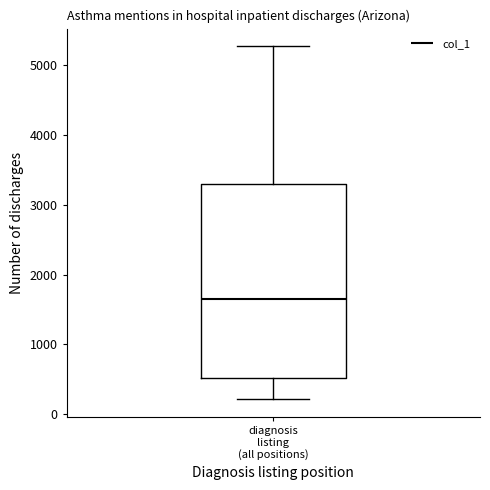

Where is the upper edge of the box for diagnosis listing (all positions) on the y-axis? The values are not printed on the chart, so give them approximately, as read against the axis.

3300